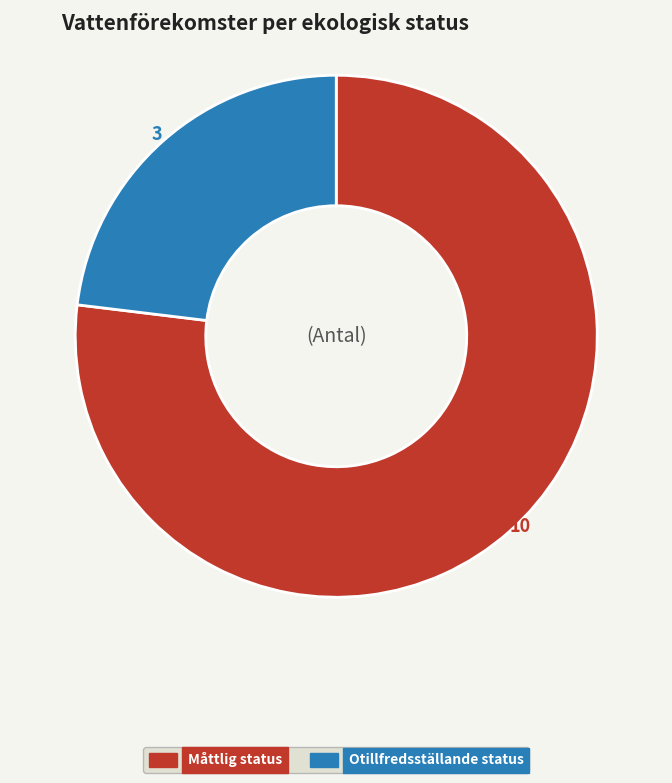

Does any single category account for the majority?

Yes